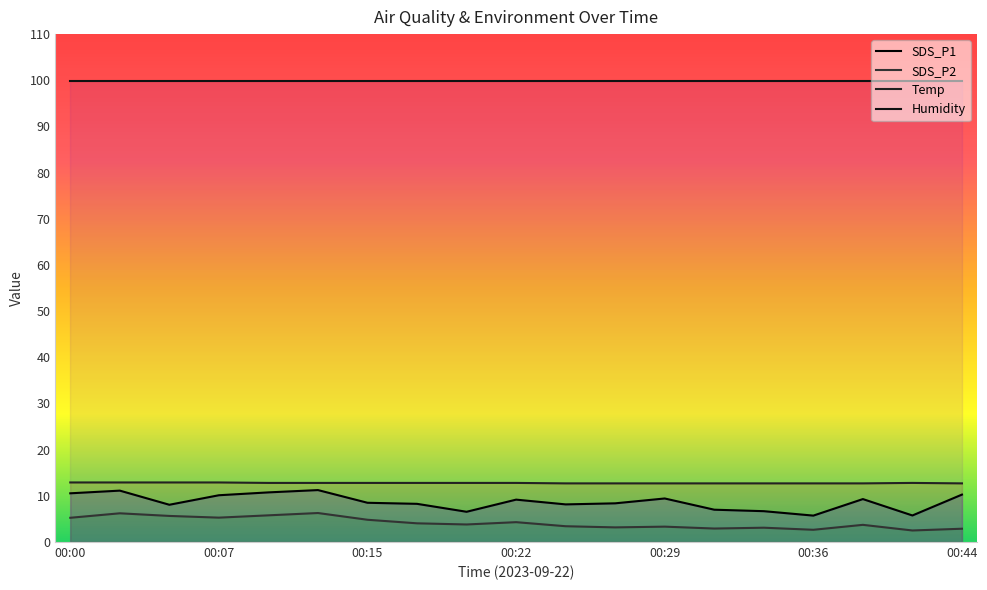

Does the chart display data point markers on the line(s)?

No